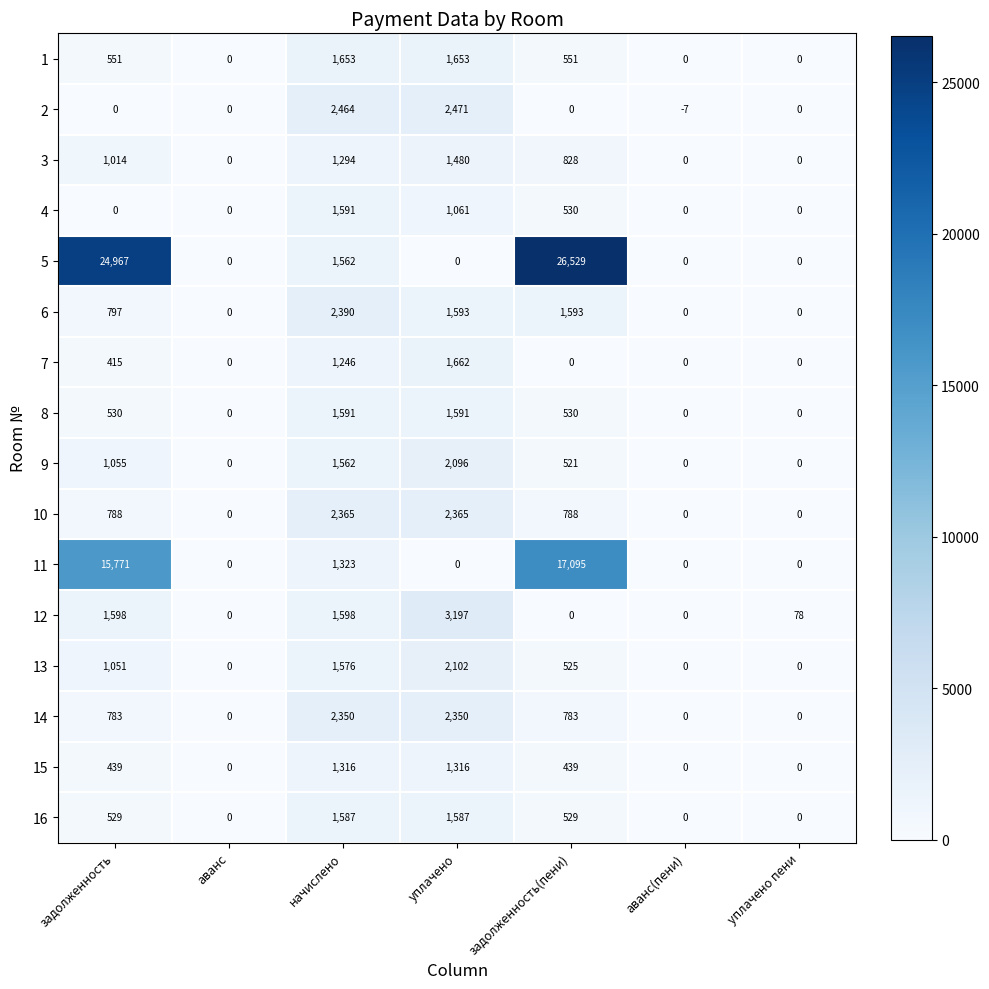

How many values in 6 are above zero?

4